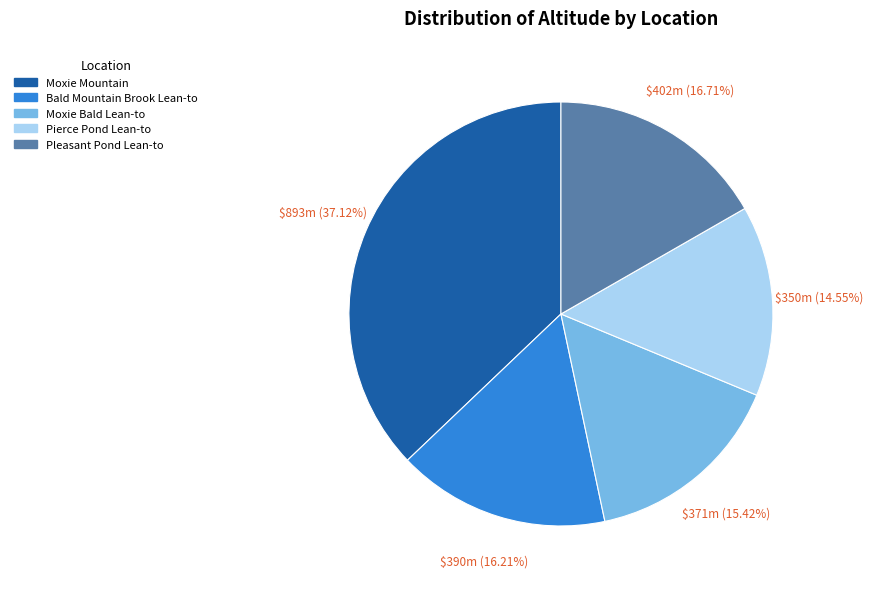

To the nearest percent, what is the difference between the largest and smallest slice percentages?

23%